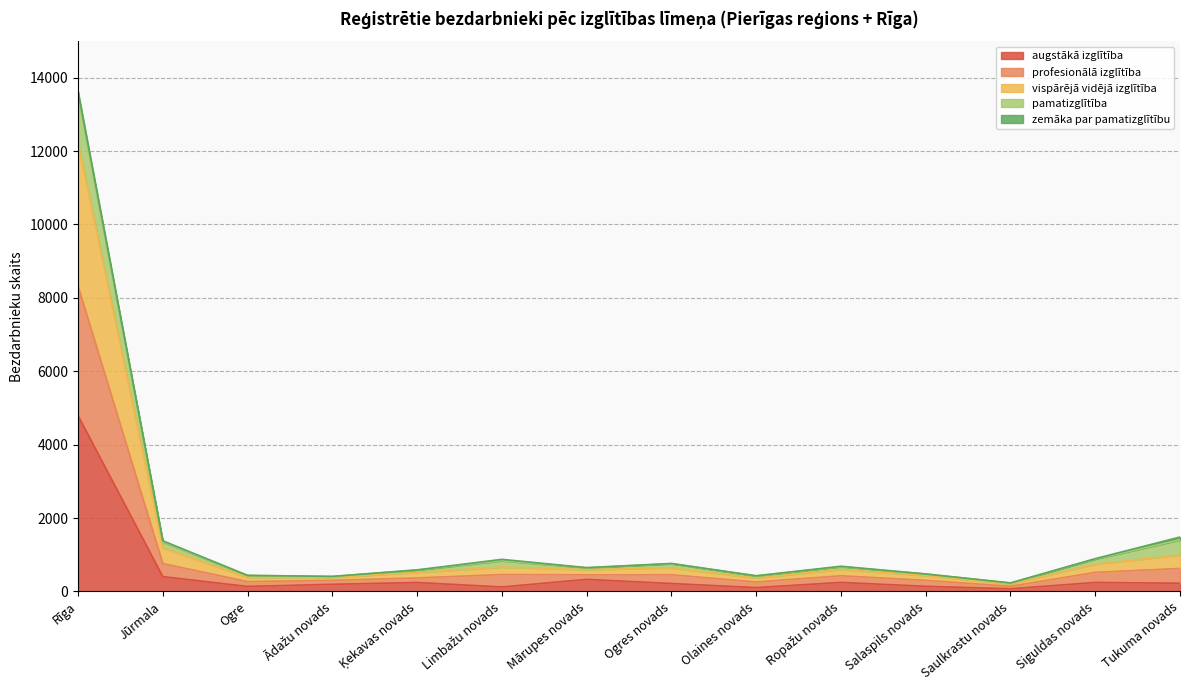

What position from the left is Mārupes novads?

7